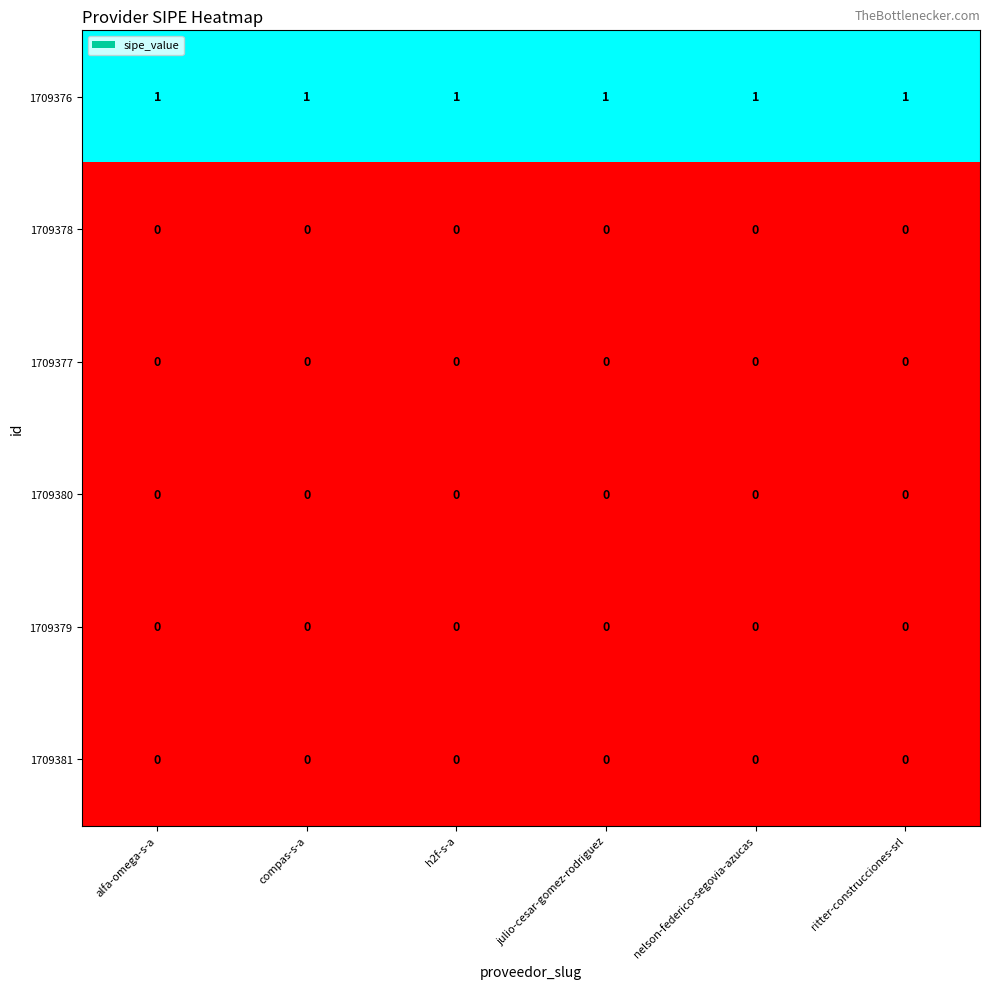

The value of 1709379 at alfa-omega-s-a is 0. True or false?

True